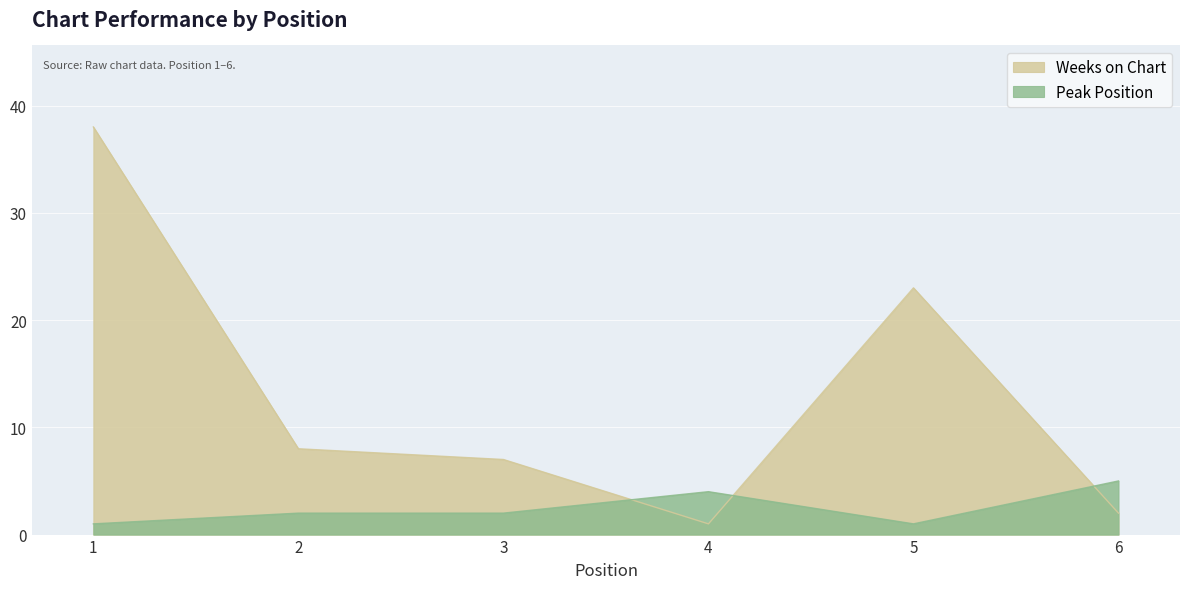

In Peak Position, how many points are lower than both neighbors (excluding endpoints)?

1